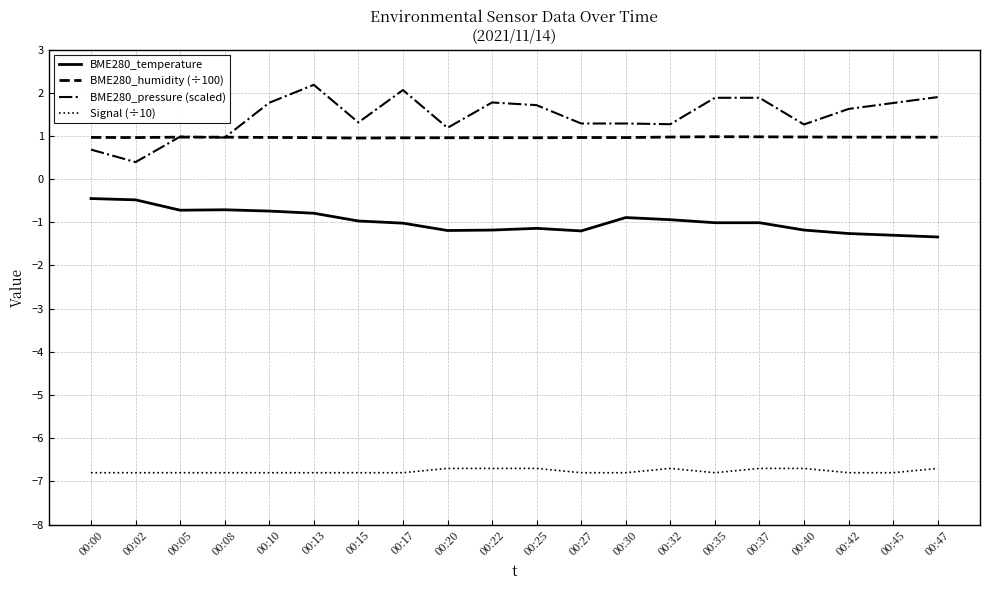

Rank the series by their maximum value, from lowest to highest.

Signal (÷10), BME280_temperature, BME280_humidity (÷100), BME280_pressure (scaled)